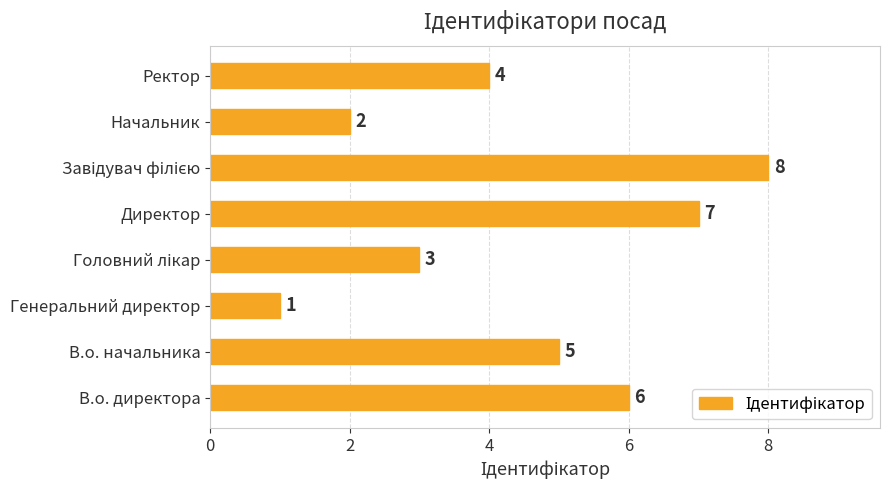

How many values are below 5?

4